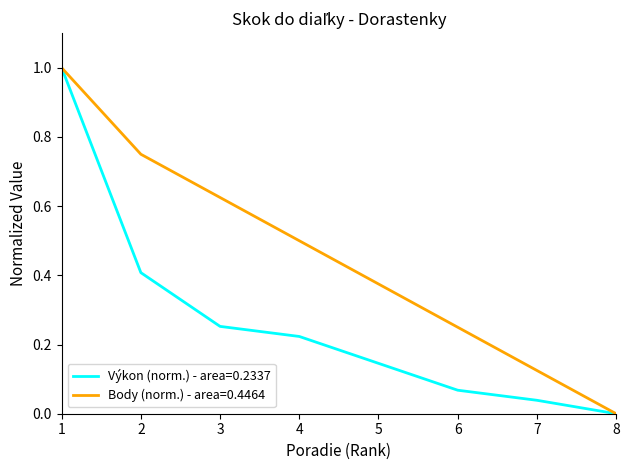

Which series has the largest total across all categories?

Body (norm.) - area=0.4464